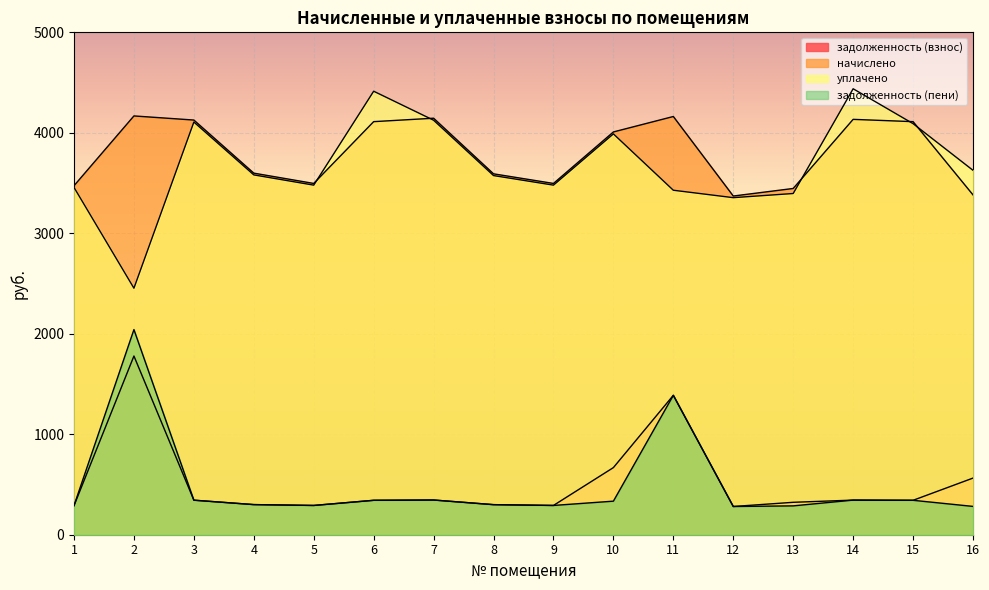

True or false: начислено and задолженность (пени) cross at least once.

False